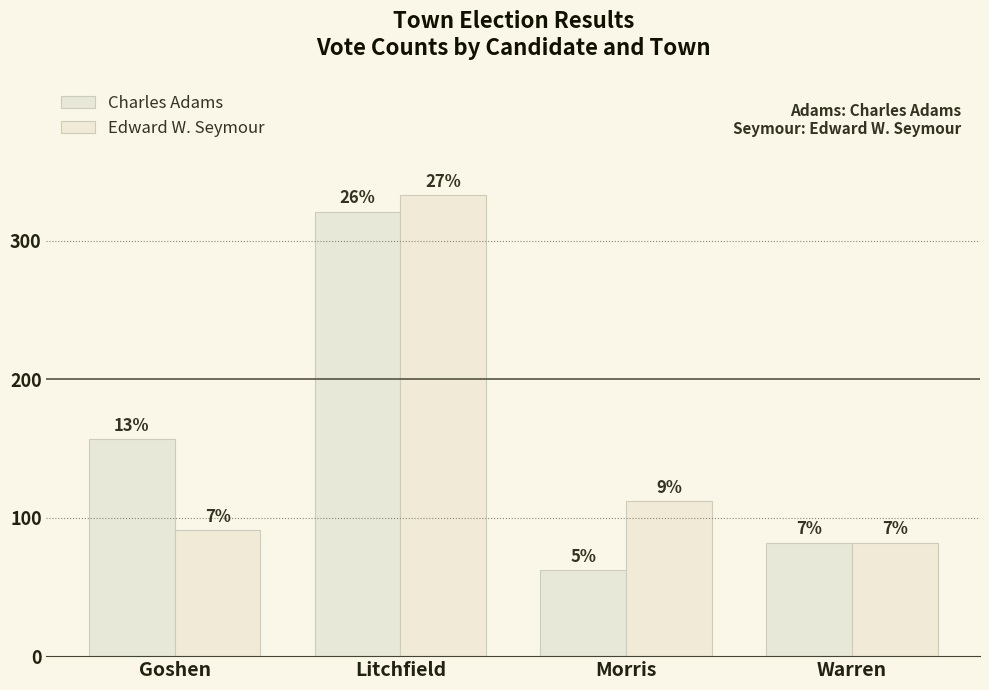

Reading right to left, what are all the values shown in this chart?

Charles Adams: 82	62	321	157
Edward W. Seymour: 82	112	333	91